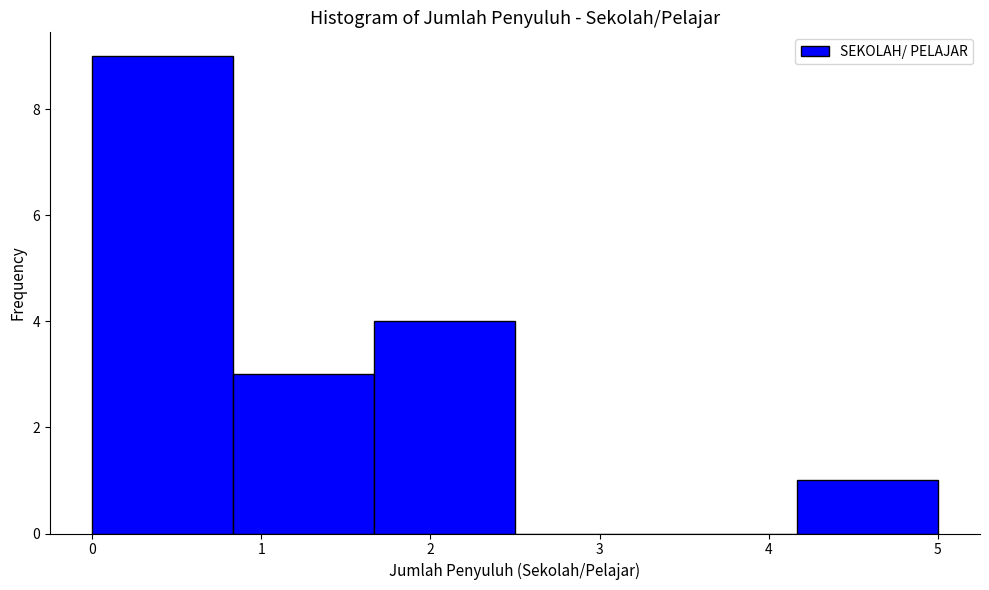

What is the height of the bar covering 0.0 to 0.8 on the x-axis? Neither the bar edges nor the heights are printed on the chart, so give them approximately, as read against the axes.

9